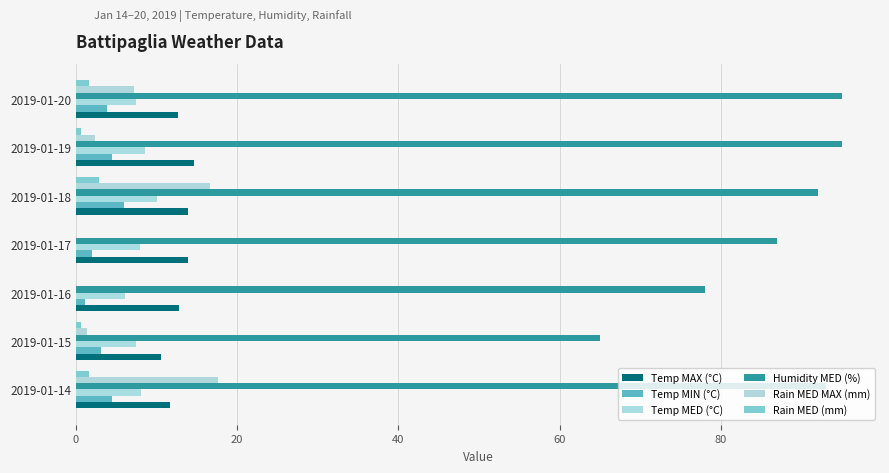

Count the number of data series in this chart.

6